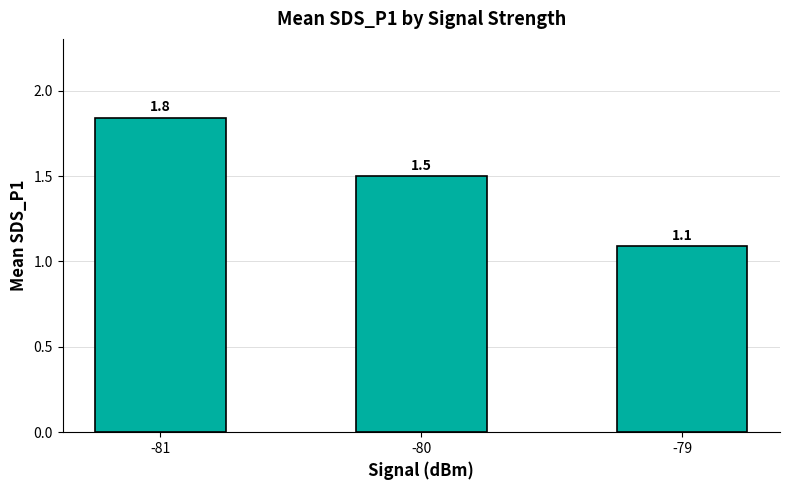

What is the approximate value at -79?

1.1